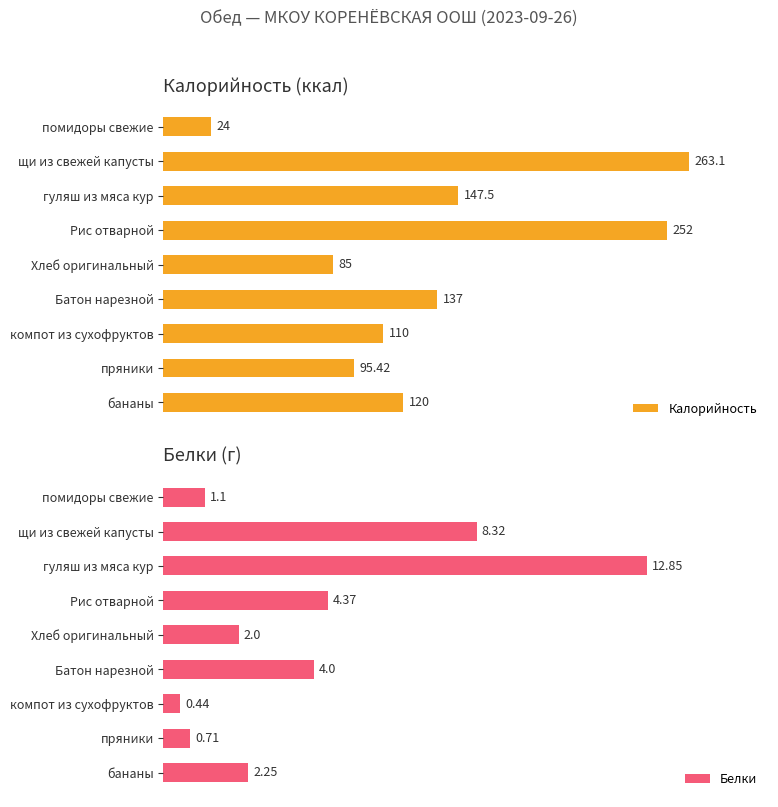

At which label is Калорийность closest to 143?

гуляш из мяса кур